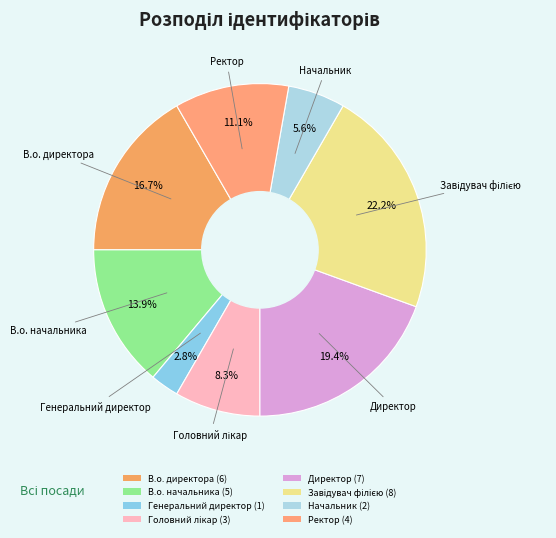

To the nearest percent, what percentage of the pie is Головний лікар?

8%